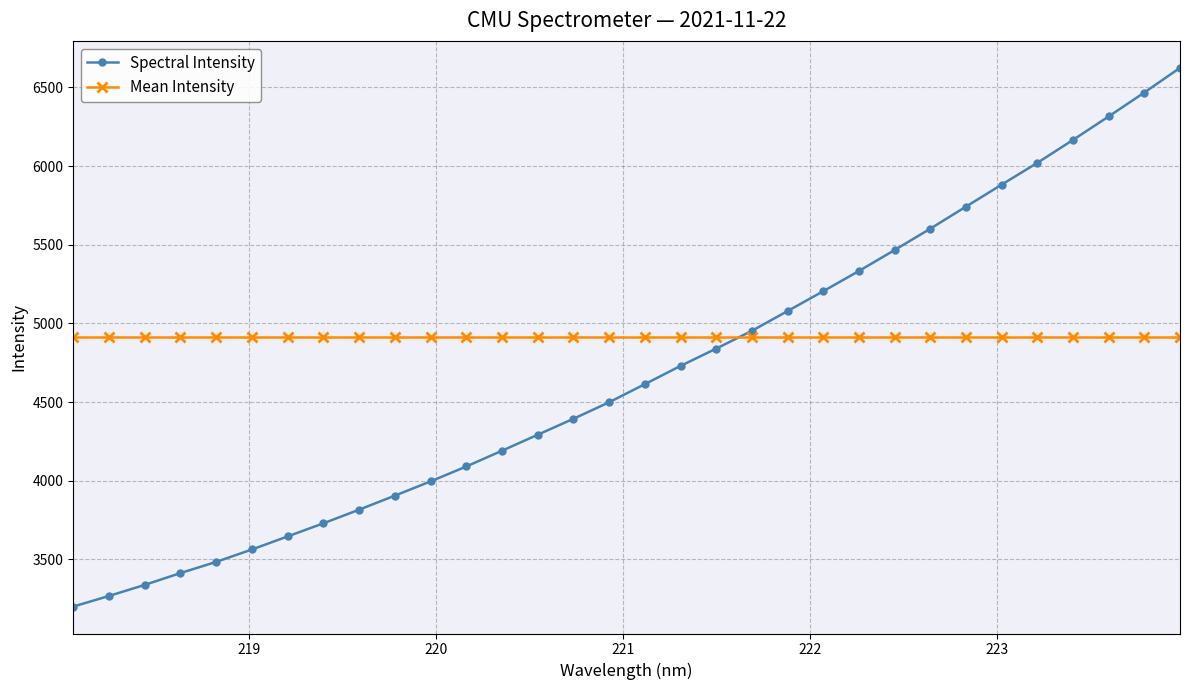

Count the number of categories in the chart.

32